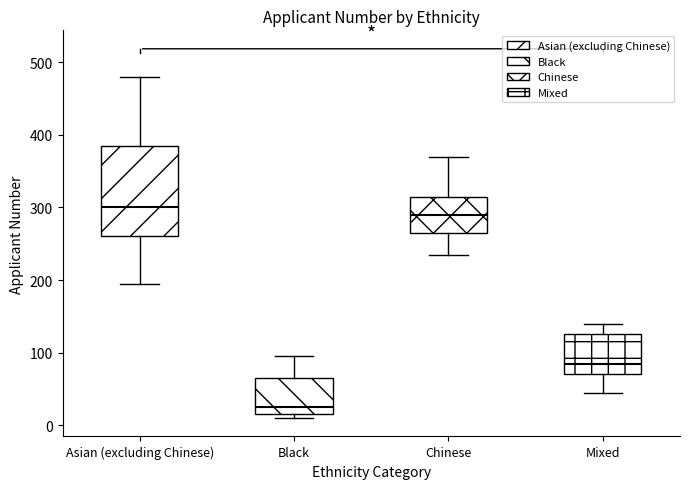

Which box is the tallest, from its lower edge to its upper edge?

Asian (excluding Chinese)